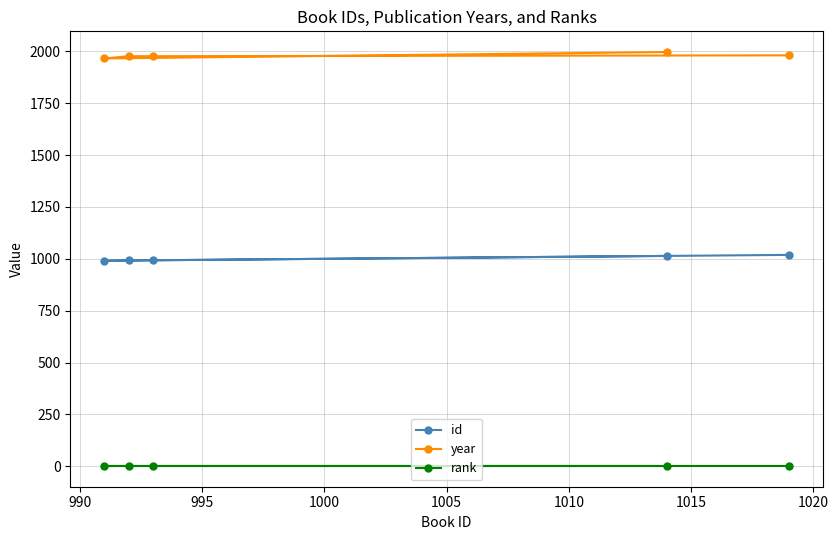

True or false: id and year cross at least once.

False